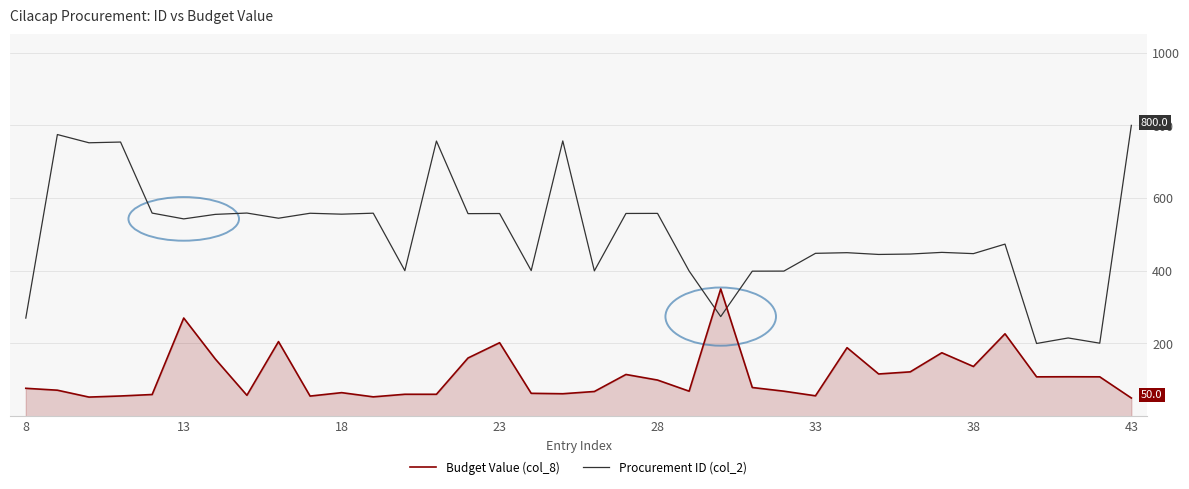

Which series has the largest range (max minus min)?

Procurement ID (col_2)